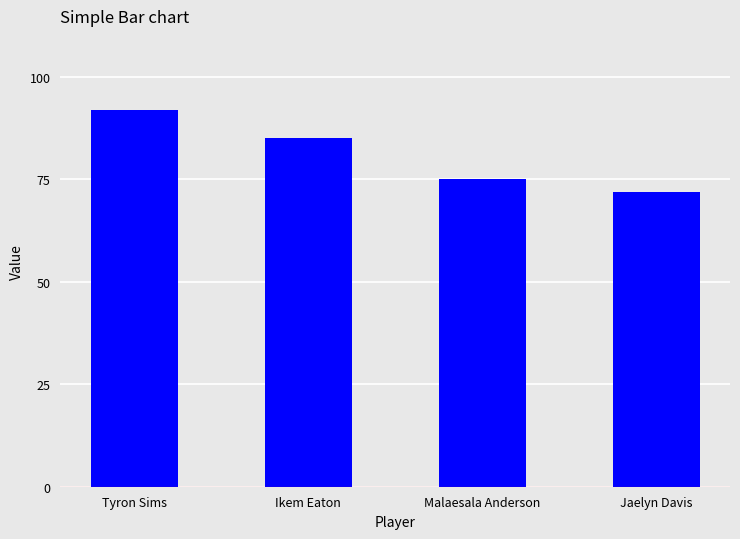

Count the values in the range 75 to 92.

3